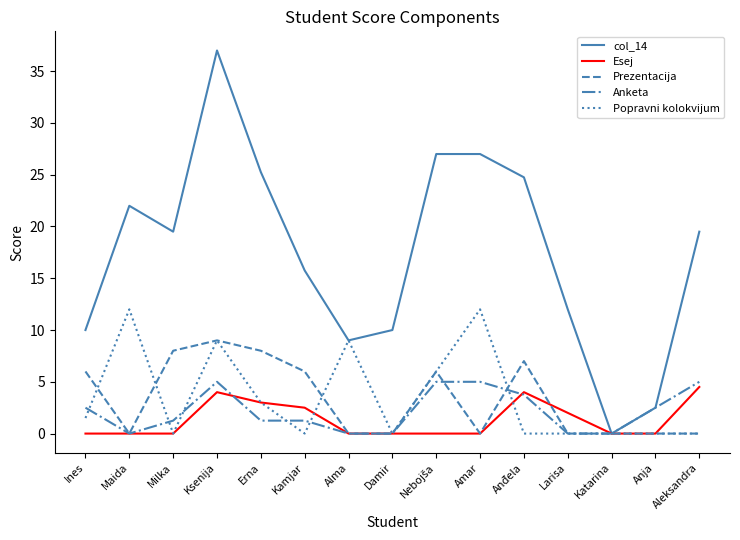

How many lines are shown in the chart?

5